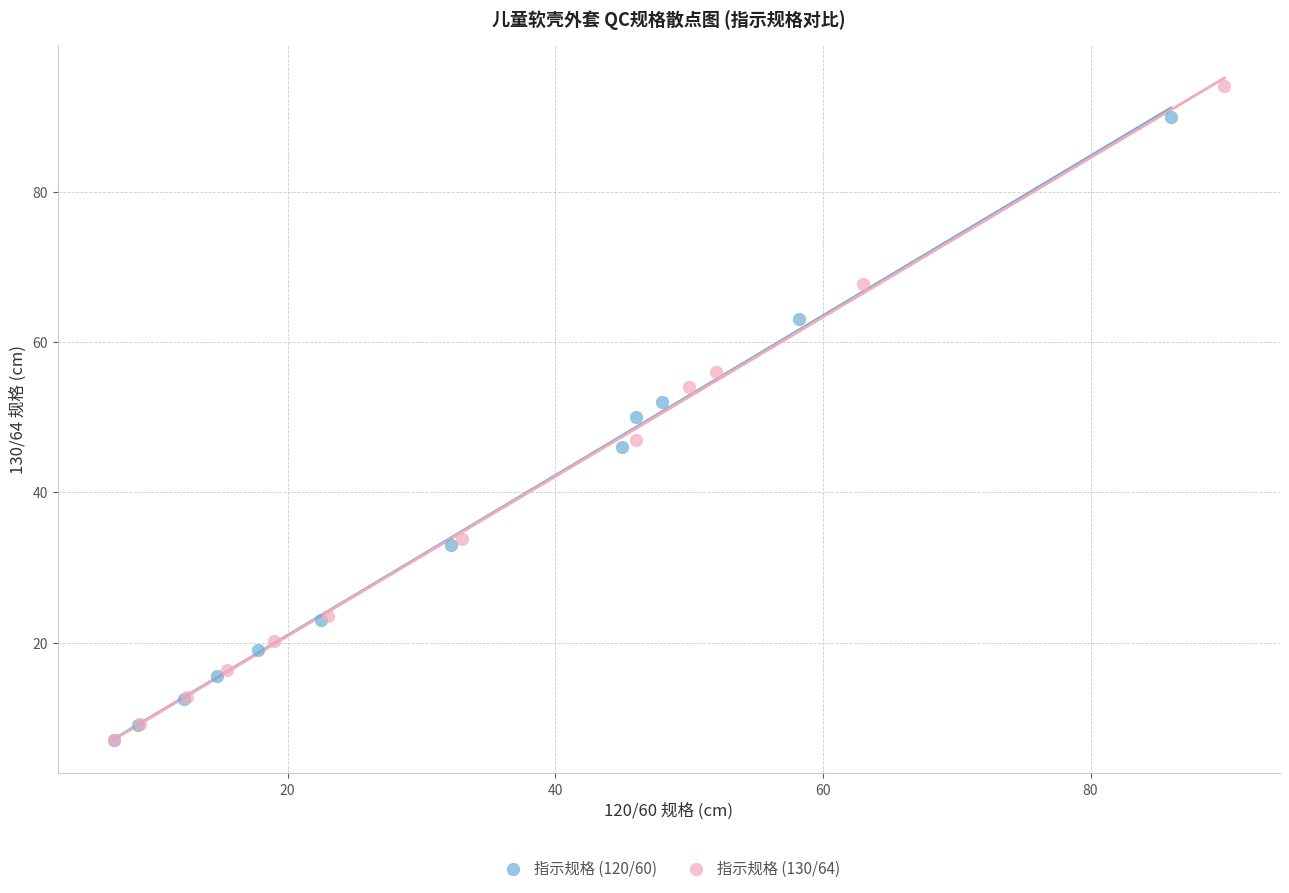

Which series contains the highest Y value?

指示规格 (130/64)